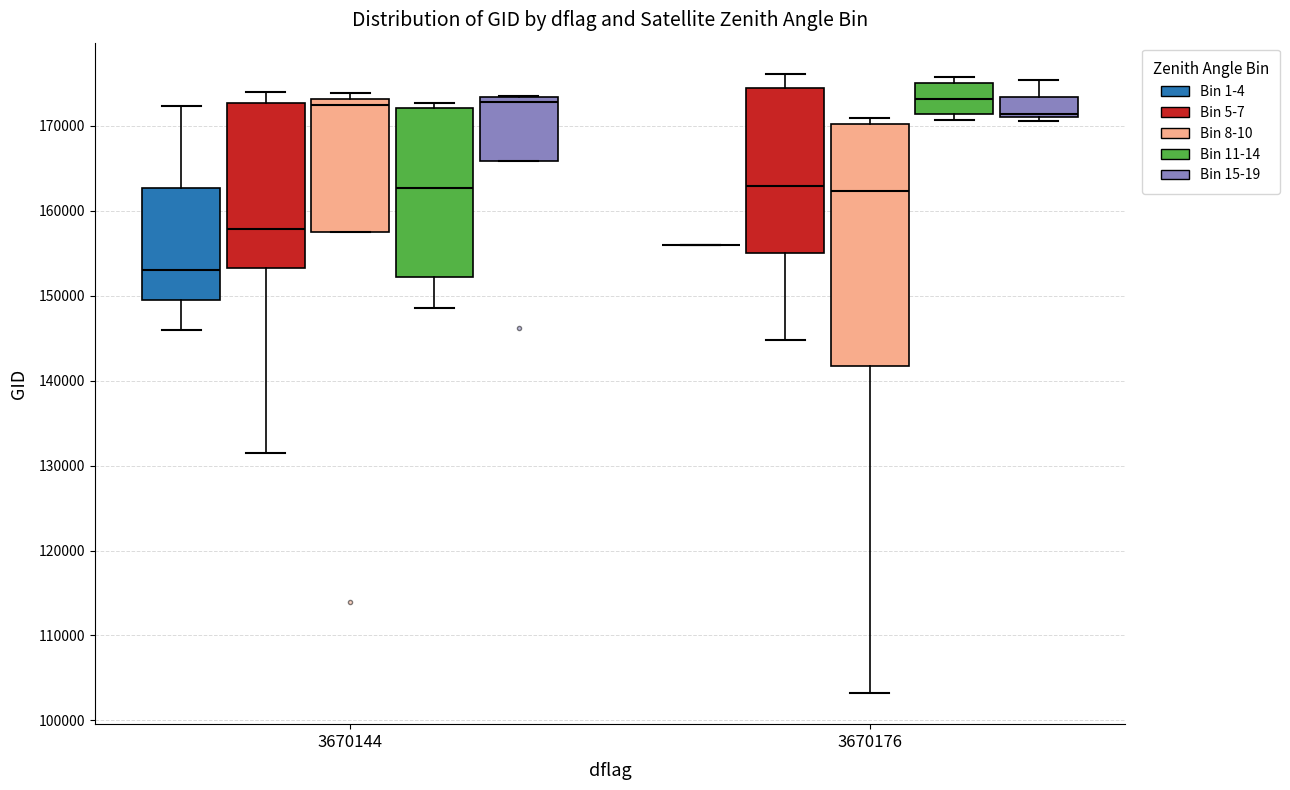

Where does the lower whisker of the box for 3670176 (Bin 5-7) end on the y-axis? The values are not printed on the chart, so give them approximately, as read against the axis.

145000